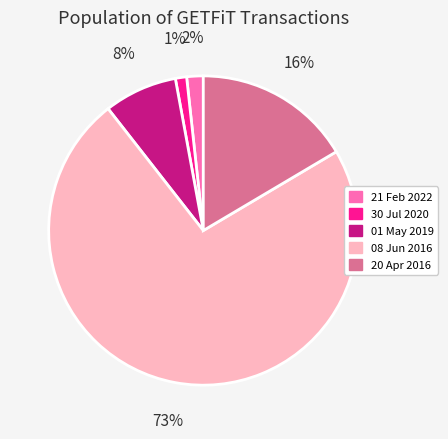

Rank the categories by value from lowest to highest.

30 Jul 2020, 21 Feb 2022, 01 May 2019, 20 Apr 2016, 08 Jun 2016